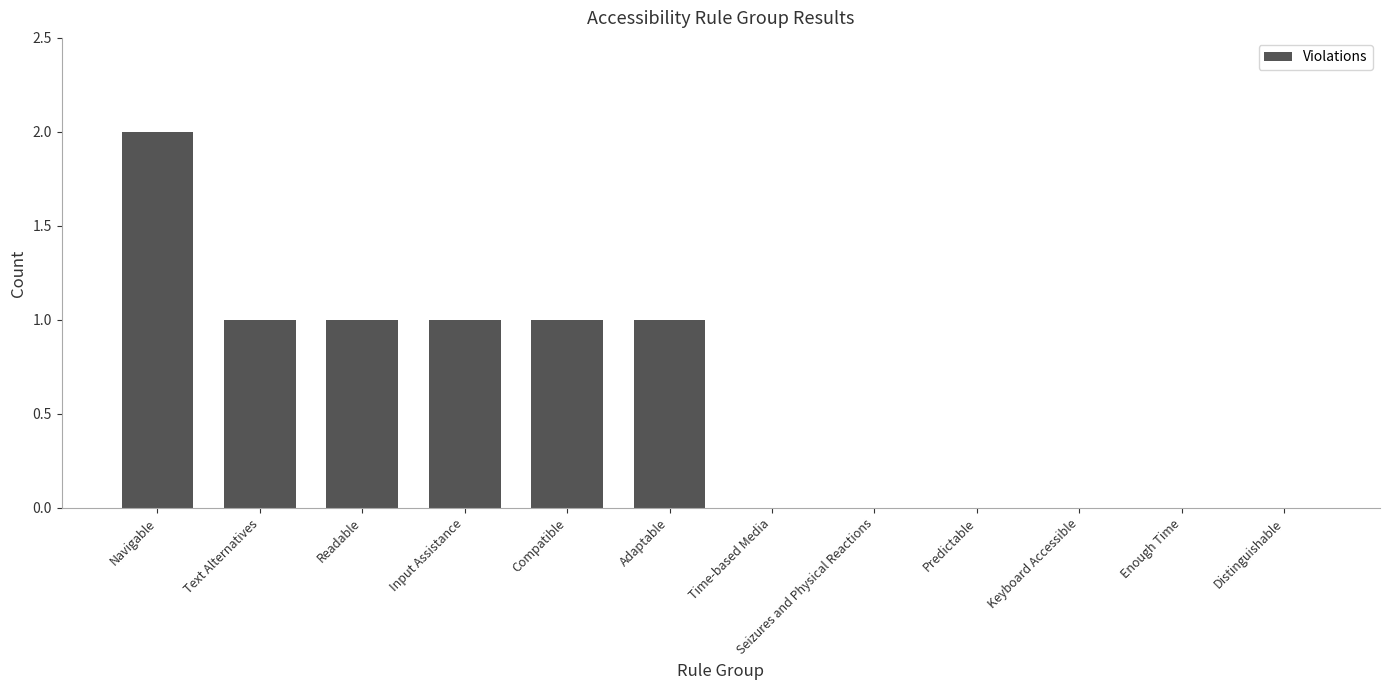

Which label corresponds to the largest value in the chart?

Navigable